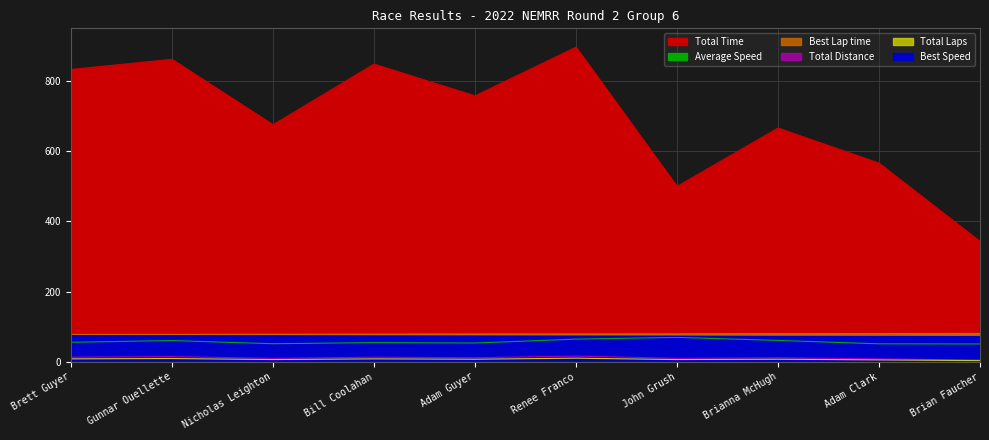

True or false: Best Speed and Average Speed cross at least once.

False